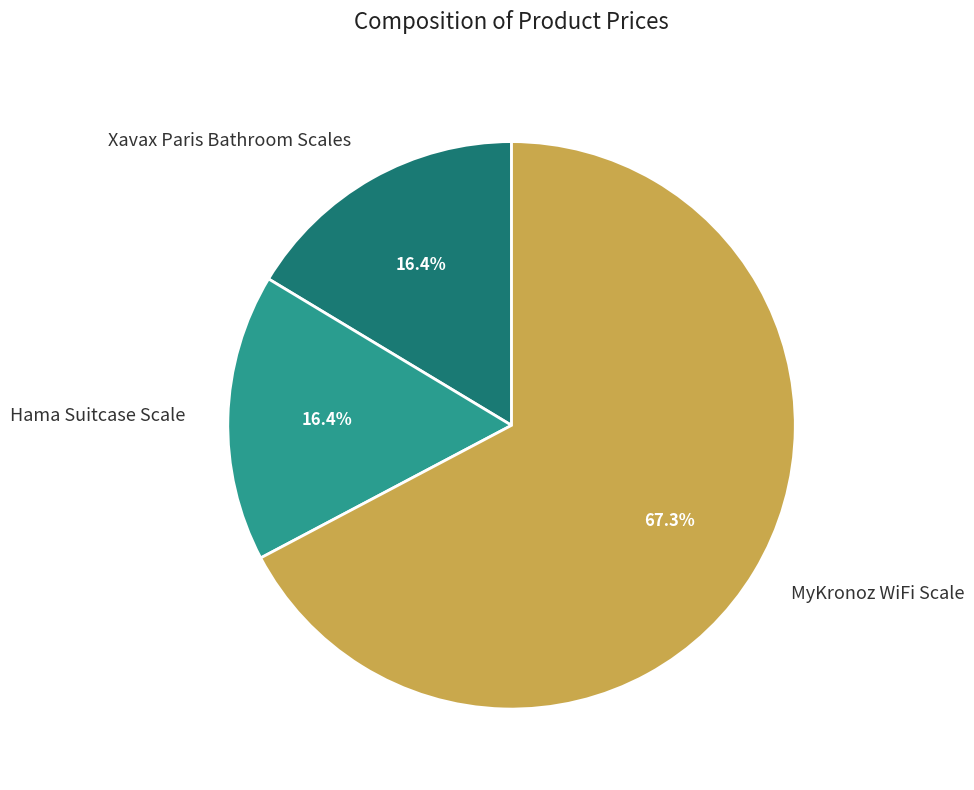

To the nearest percent, what percentage of the pie is Xavax Paris Bathroom Scales?

16%